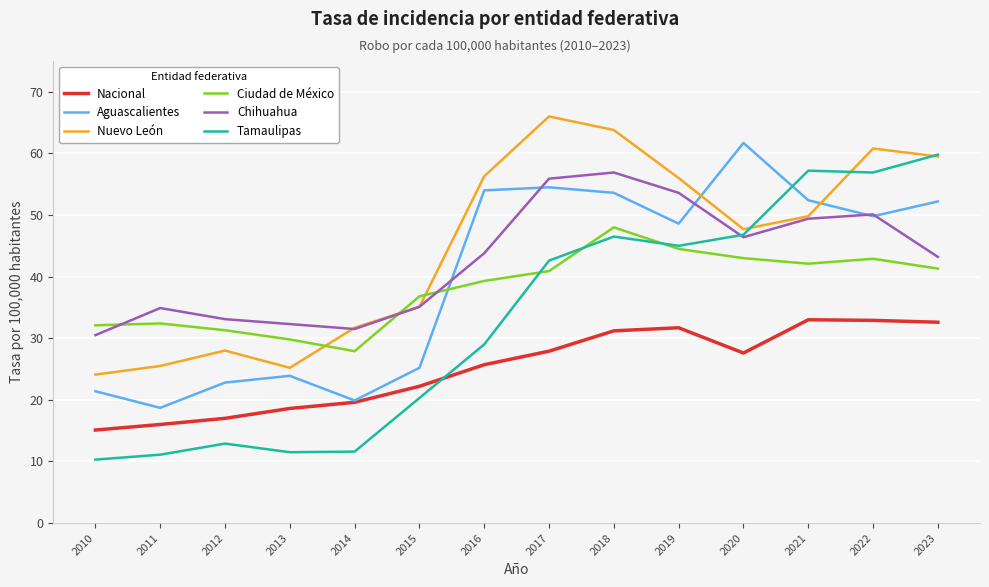

Which series has the largest total across all categories?

Nuevo León